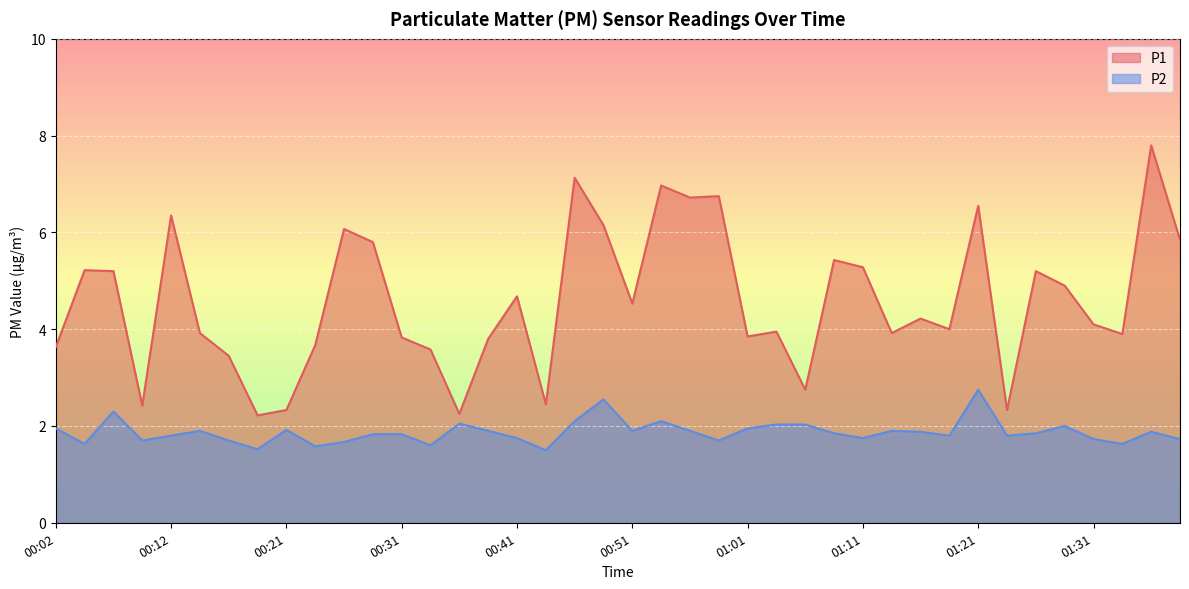

What is the average value of the P2 series?

1.9